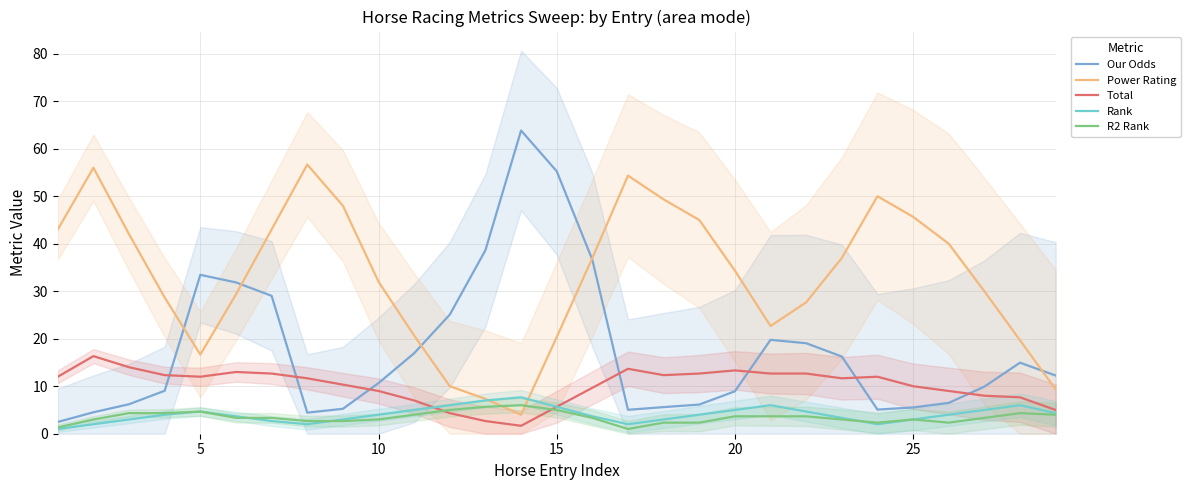

What is the value of the R2 Rank point at the 15th from the left?

5.0